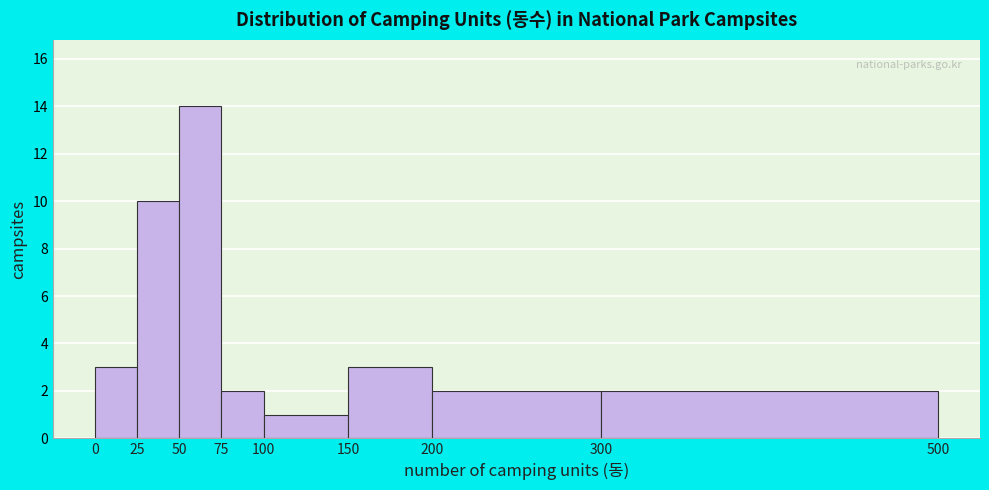

Over which range of the x-axis is the bar tallest?

50 to 75